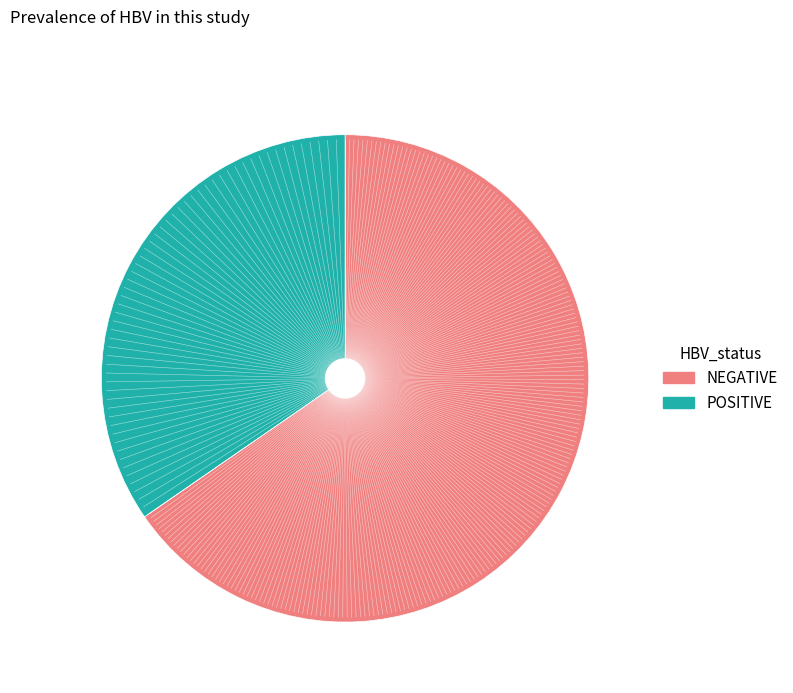

Does any single category account for the majority?

Yes